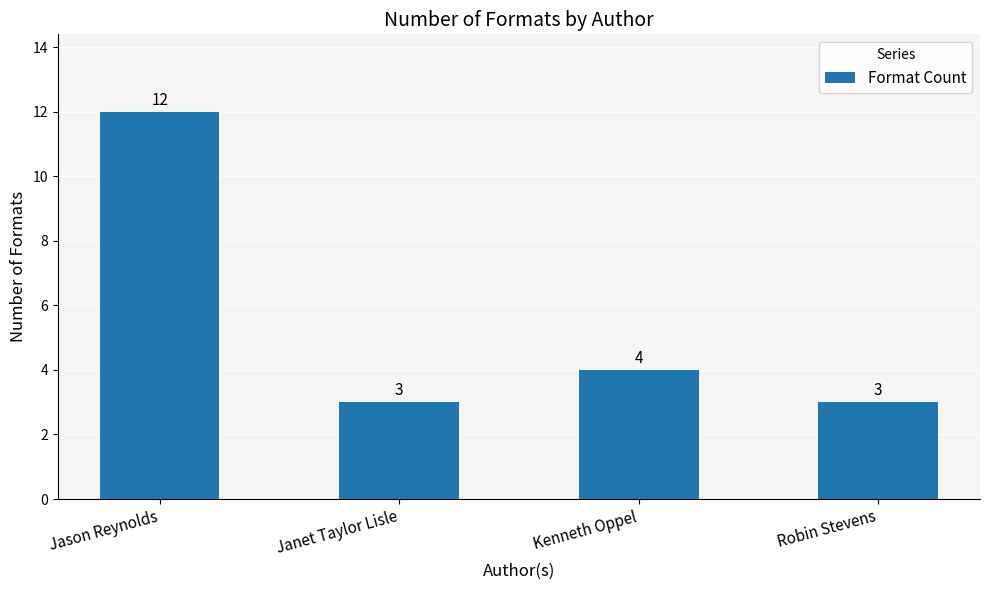

What is the label of the 3rd bar from the left?

Kenneth Oppel